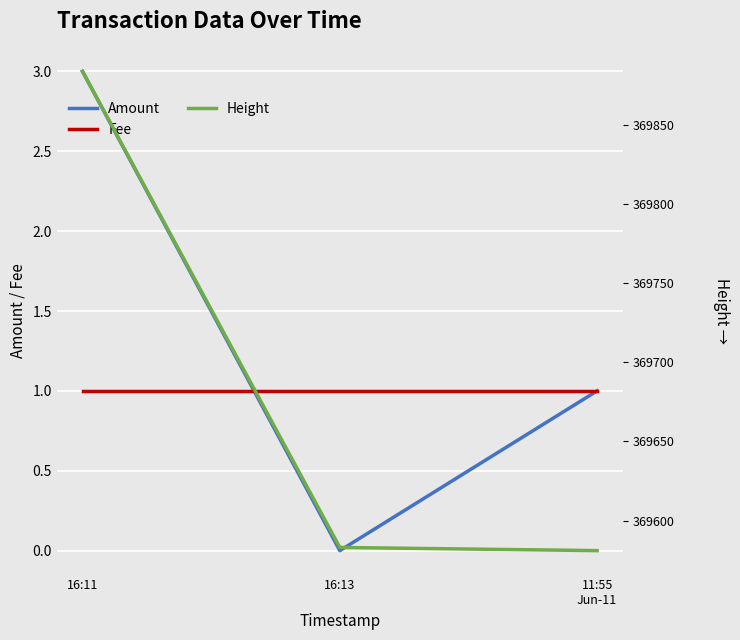

The Height series shows 605369 at 11:55
Jun-11. True or false?

False